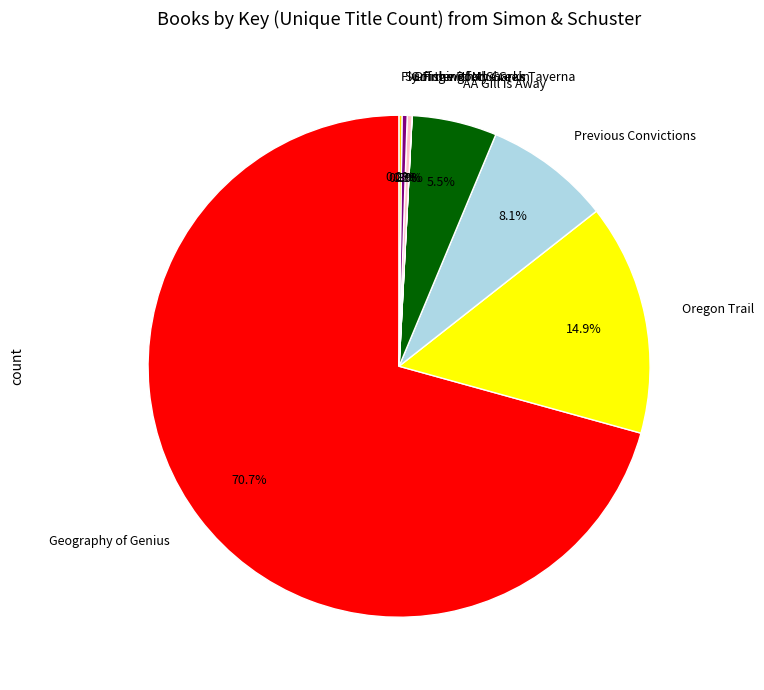

To the nearest percent, what is the difference between the largest and smallest slice percentages?

71%